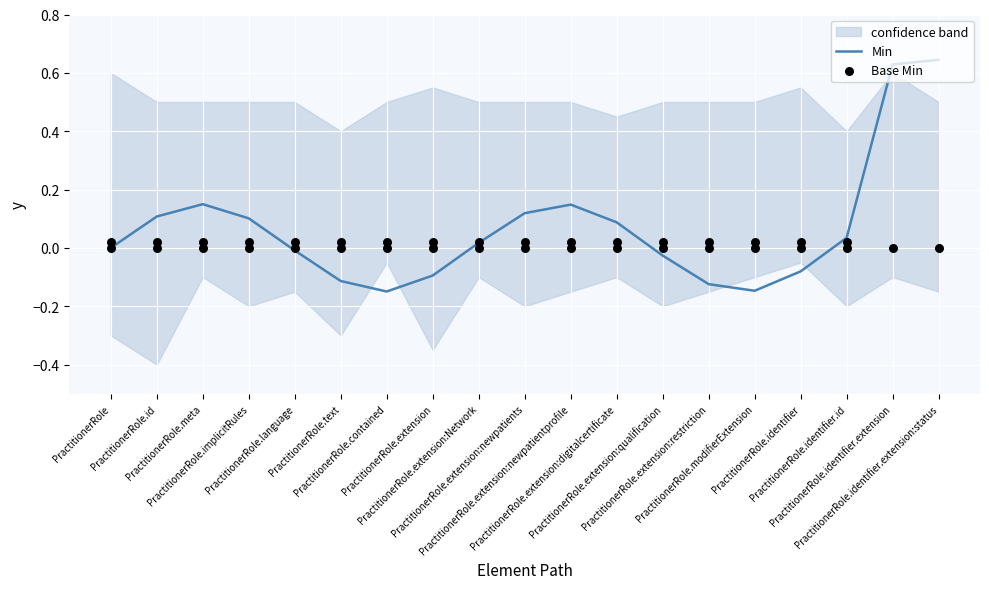

Which series reaches the minimum Y coordinate?

Min